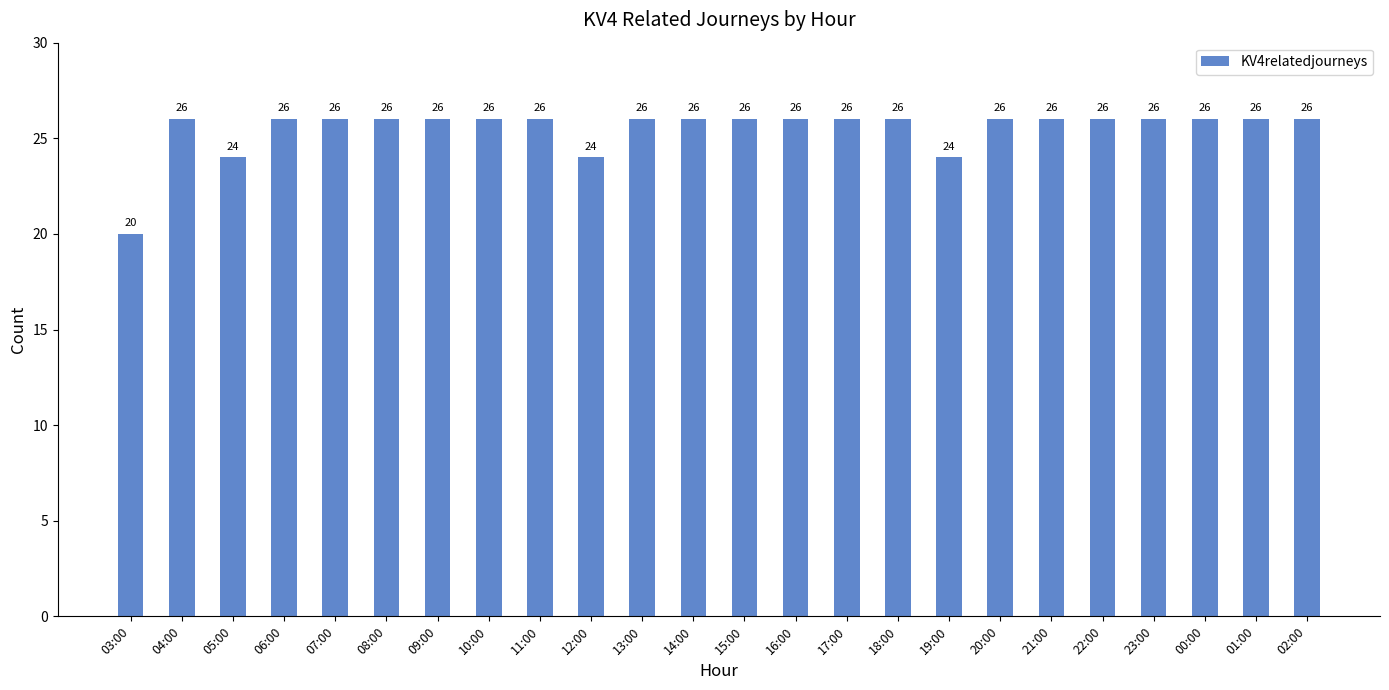

What position from the right is 03:00?

24